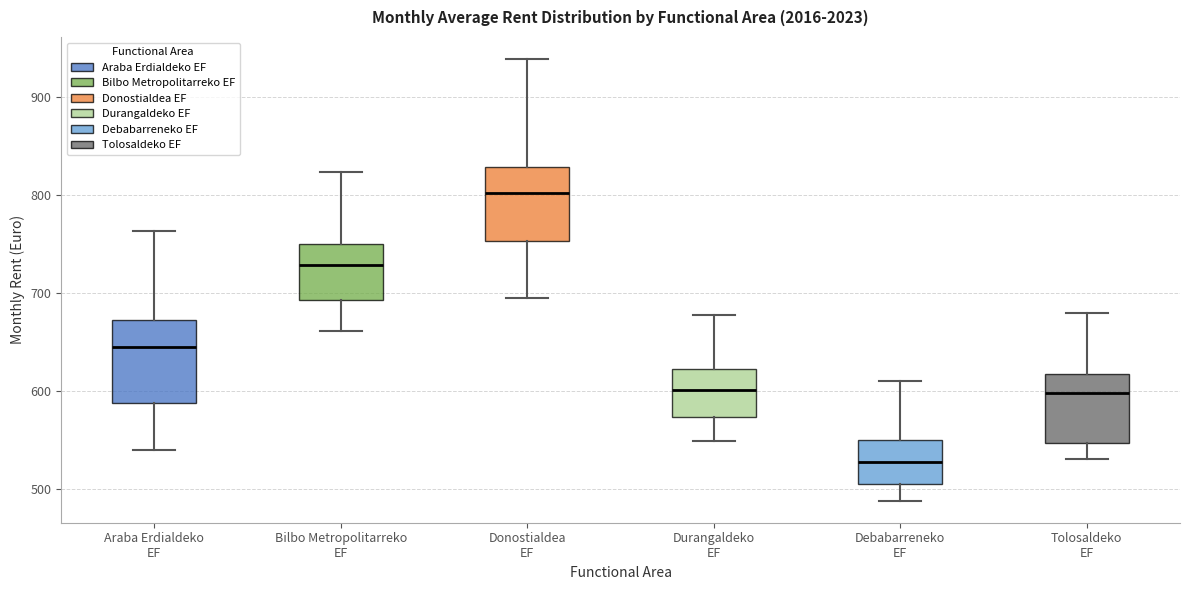

Where is the lower edge of the box for Bilbo Metropolitarreko EF on the y-axis? The values are not printed on the chart, so give them approximately, as read against the axis.

690